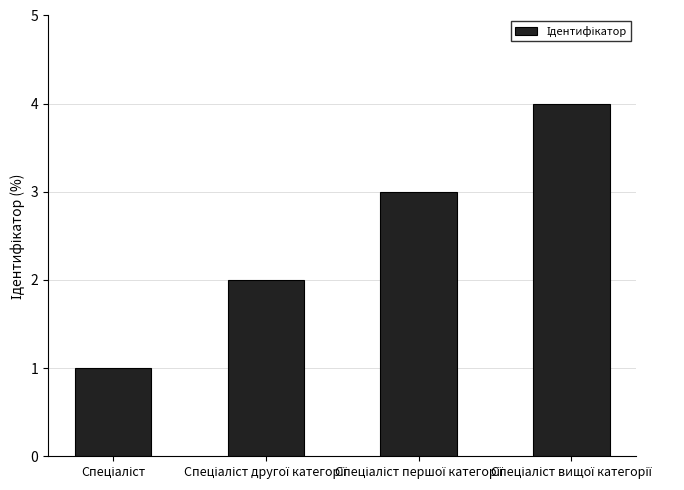

Reading left to right, transcribe all the data shown in this chart.

1	2	3	4